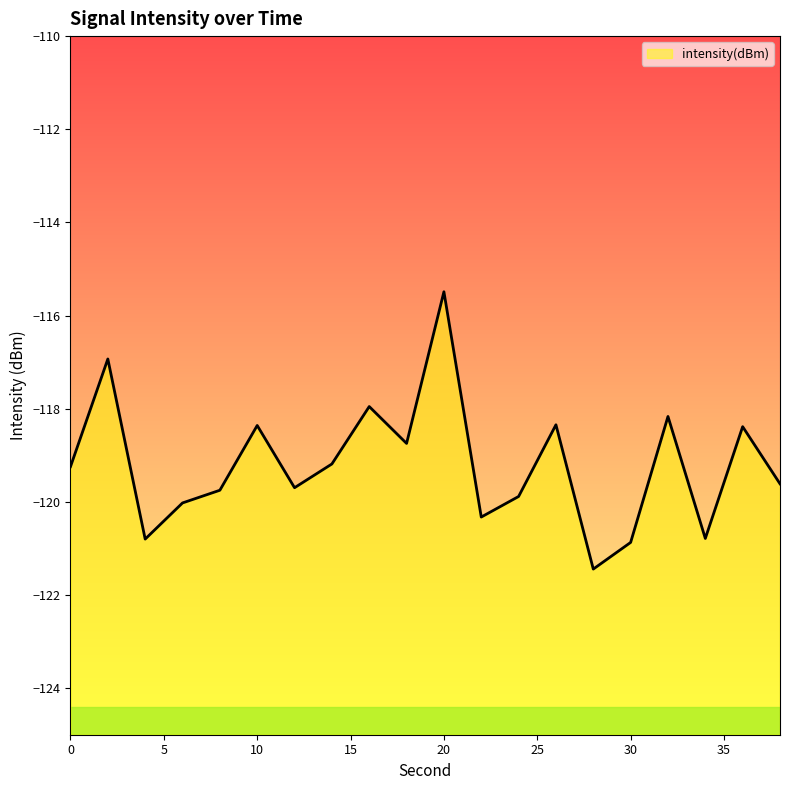

What is the value of the 6th point from the left?

-118.4